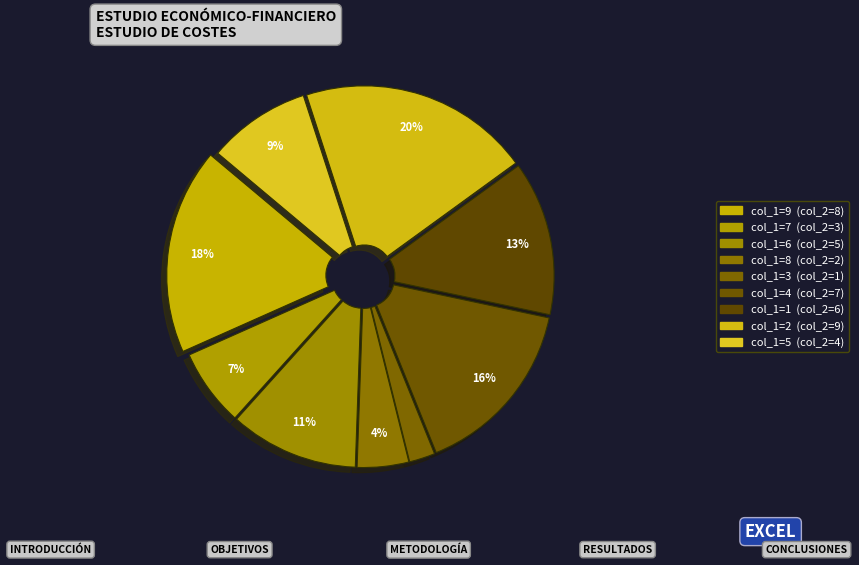

Count the number of slices in the pie.

9